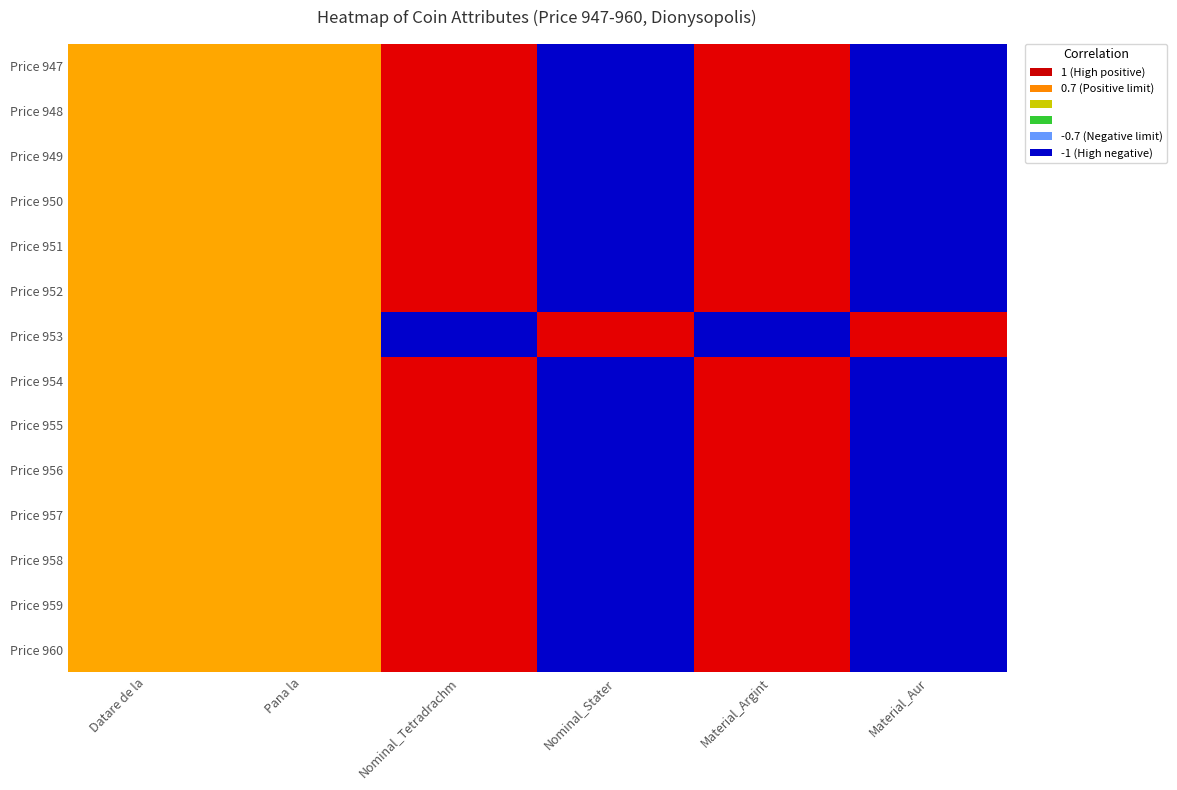

Reading left to right, list all the values displayed in this chart.

Price 947: Datare de la=0.5	Pana la=0.5	Nominal_Tetradrachm=1.0	Nominal_Stater=-1.0	Material_Argint=1.0	Material_Aur=-1.0
Price 948: Datare de la=0.5	Pana la=0.5	Nominal_Tetradrachm=1.0	Nominal_Stater=-1.0	Material_Argint=1.0	Material_Aur=-1.0
Price 949: Datare de la=0.5	Pana la=0.5	Nominal_Tetradrachm=1.0	Nominal_Stater=-1.0	Material_Argint=1.0	Material_Aur=-1.0
Price 950: Datare de la=0.5	Pana la=0.5	Nominal_Tetradrachm=1.0	Nominal_Stater=-1.0	Material_Argint=1.0	Material_Aur=-1.0
Price 951: Datare de la=0.5	Pana la=0.5	Nominal_Tetradrachm=1.0	Nominal_Stater=-1.0	Material_Argint=1.0	Material_Aur=-1.0
Price 952: Datare de la=0.5	Pana la=0.5	Nominal_Tetradrachm=1.0	Nominal_Stater=-1.0	Material_Argint=1.0	Material_Aur=-1.0
Price 953: Datare de la=0.5	Pana la=0.5	Nominal_Tetradrachm=-1.0	Nominal_Stater=1.0	Material_Argint=-1.0	Material_Aur=1.0
Price 954: Datare de la=0.5	Pana la=0.5	Nominal_Tetradrachm=1.0	Nominal_Stater=-1.0	Material_Argint=1.0	Material_Aur=-1.0
Price 955: Datare de la=0.5	Pana la=0.5	Nominal_Tetradrachm=1.0	Nominal_Stater=-1.0	Material_Argint=1.0	Material_Aur=-1.0
Price 956: Datare de la=0.5	Pana la=0.5	Nominal_Tetradrachm=1.0	Nominal_Stater=-1.0	Material_Argint=1.0	Material_Aur=-1.0
Price 957: Datare de la=0.5	Pana la=0.5	Nominal_Tetradrachm=1.0	Nominal_Stater=-1.0	Material_Argint=1.0	Material_Aur=-1.0
Price 958: Datare de la=0.5	Pana la=0.5	Nominal_Tetradrachm=1.0	Nominal_Stater=-1.0	Material_Argint=1.0	Material_Aur=-1.0
Price 959: Datare de la=0.5	Pana la=0.5	Nominal_Tetradrachm=1.0	Nominal_Stater=-1.0	Material_Argint=1.0	Material_Aur=-1.0
Price 960: Datare de la=0.5	Pana la=0.5	Nominal_Tetradrachm=1.0	Nominal_Stater=-1.0	Material_Argint=1.0	Material_Aur=-1.0